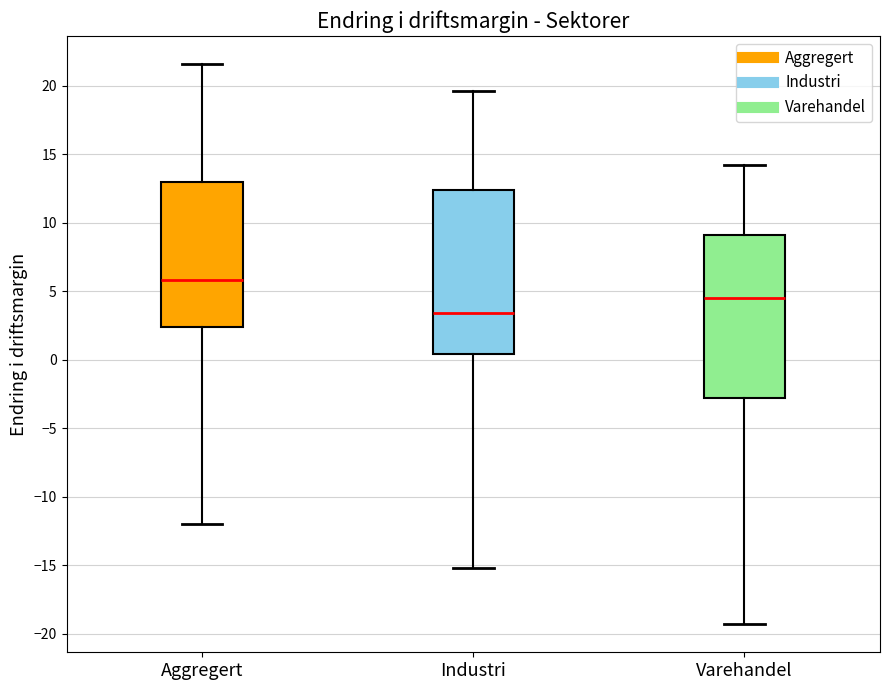

Reading left to right, read every box against the y-axis: the position of its median line, the range the box covers, and the ends of its whiskers. The values are not printed on the chart, so give them approximately, as read against the axis.

Aggregert: median 6.0, box 2.5 to 13.0, whiskers -12.0 to 21.5
Industri: median 3.5, box 0.5 to 12.5, whiskers -15.0 to 19.5
Varehandel: median 4.5, box -3.0 to 9.0, whiskers -19.5 to 14.0